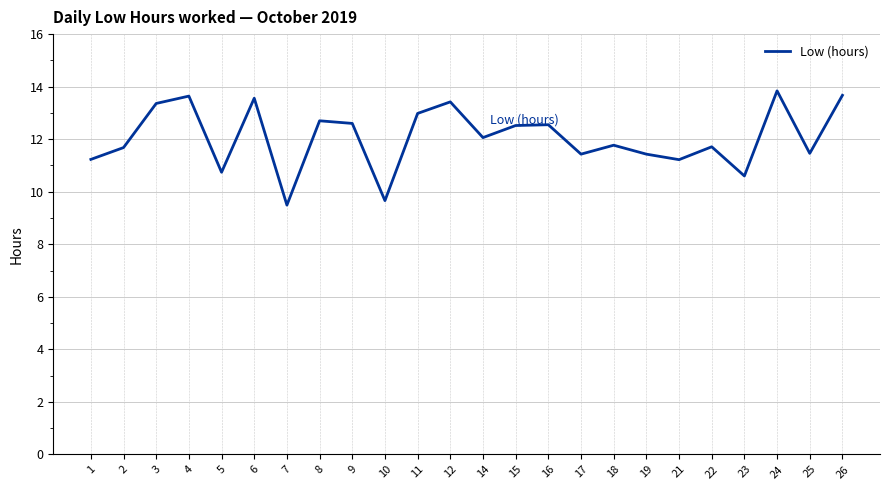

Is it true that the value at 21 is 11.2?

True